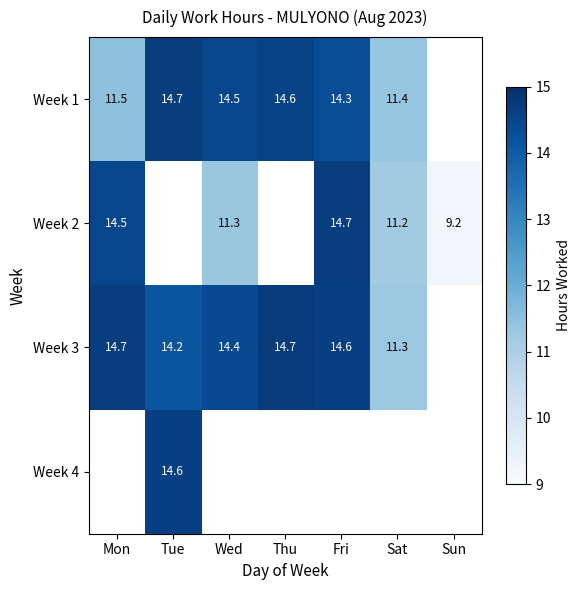

Between Tue and Thu, which series saw the biggest shift?

Week 3